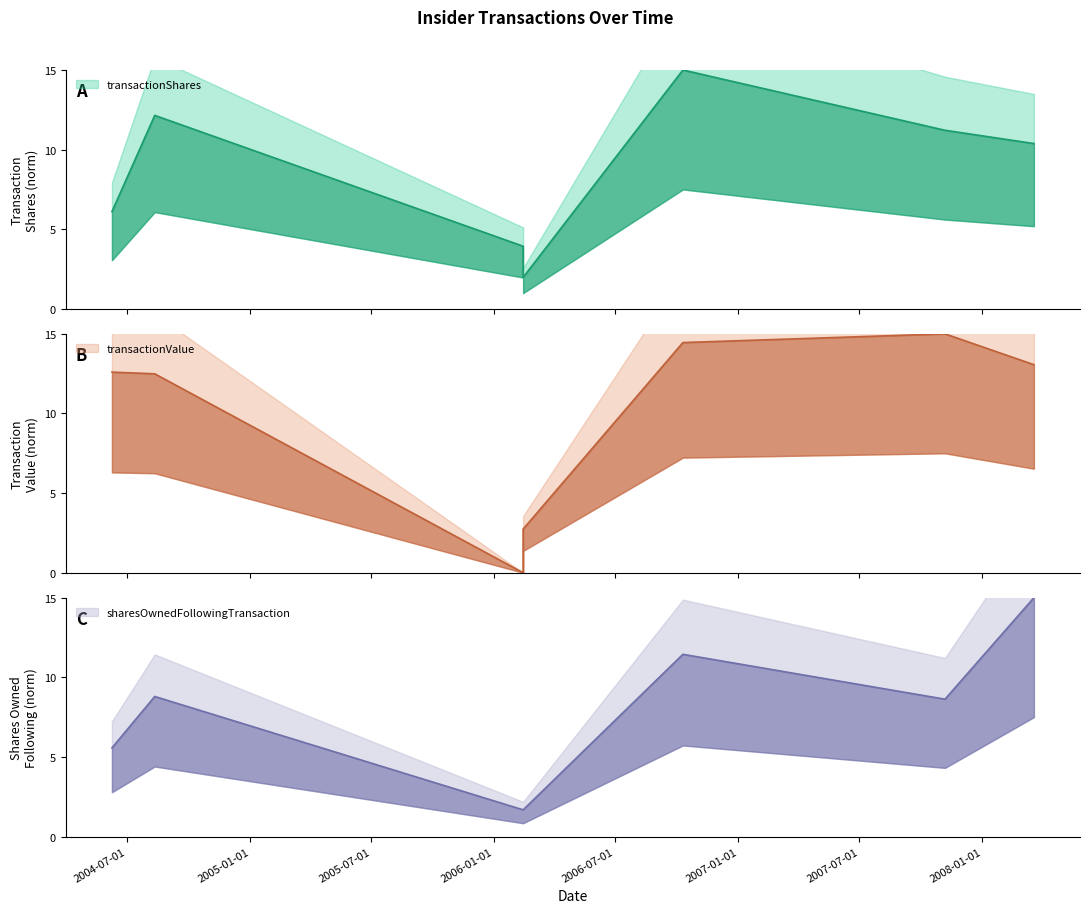

List the series in order of their peak value, highest first.

transactionShares, transactionValue, sharesOwnedFollowingTransaction